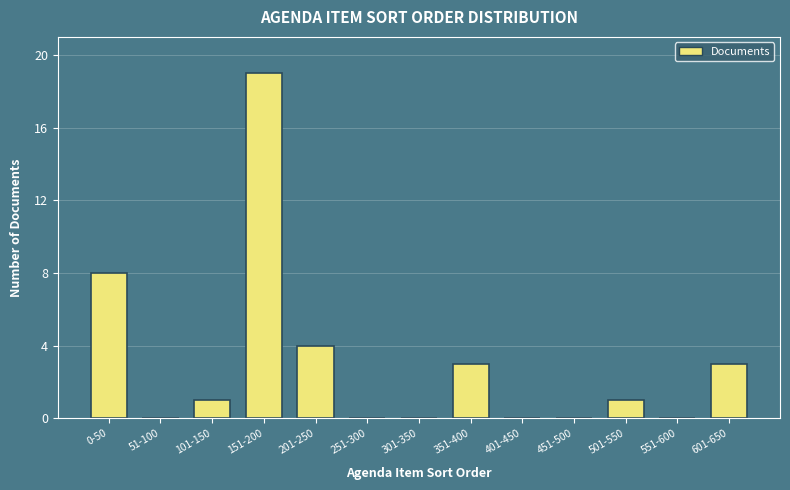

Reading left to right, list all the values displayed in this chart.

0-50=8	51-100=0	101-150=1	151-200=19	201-250=4	251-300=0	301-350=0	351-400=3	401-450=0	451-500=0	501-550=1	551-600=0	601-650=3